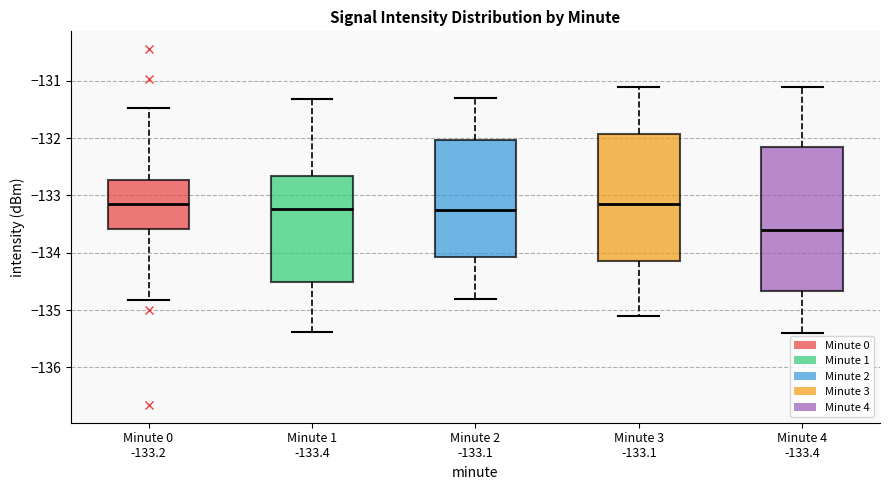

Where is the upper edge of the box for Minute 1 -133.4 on the y-axis? The values are not printed on the chart, so give them approximately, as read against the axis.

-132.7